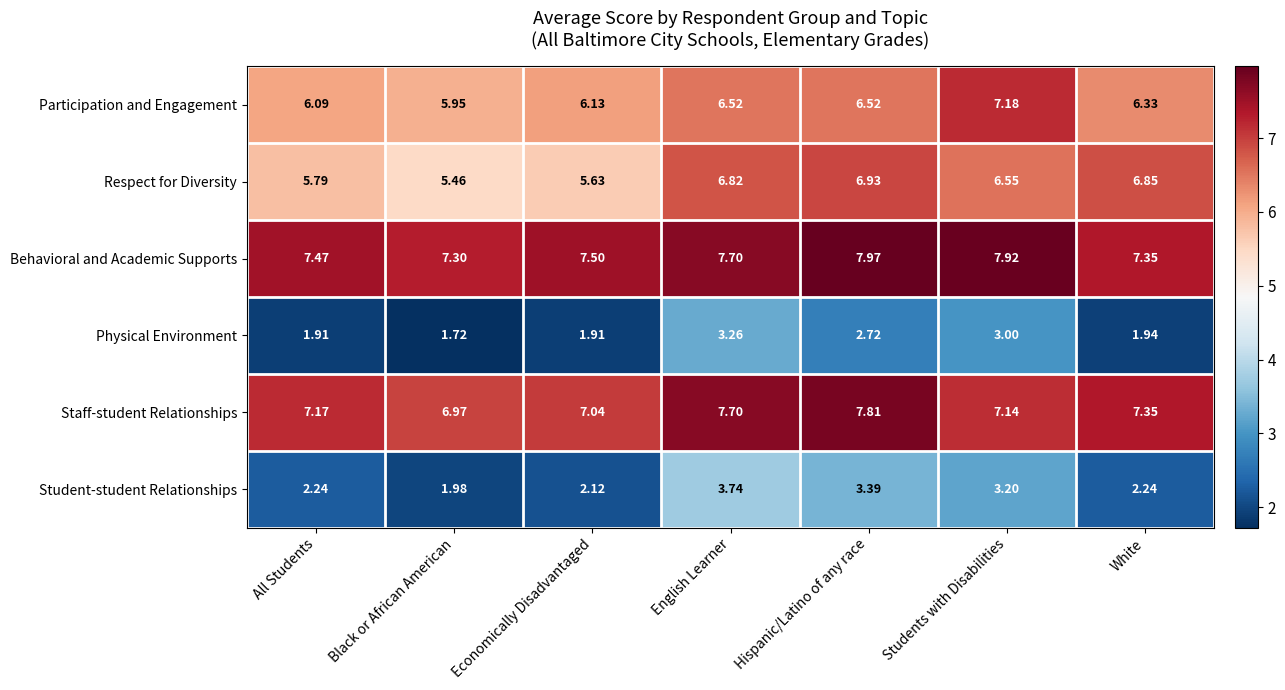

Which series changed the most between Economically Disadvantaged and Hispanic/Latino of any race?

Respect for Diversity